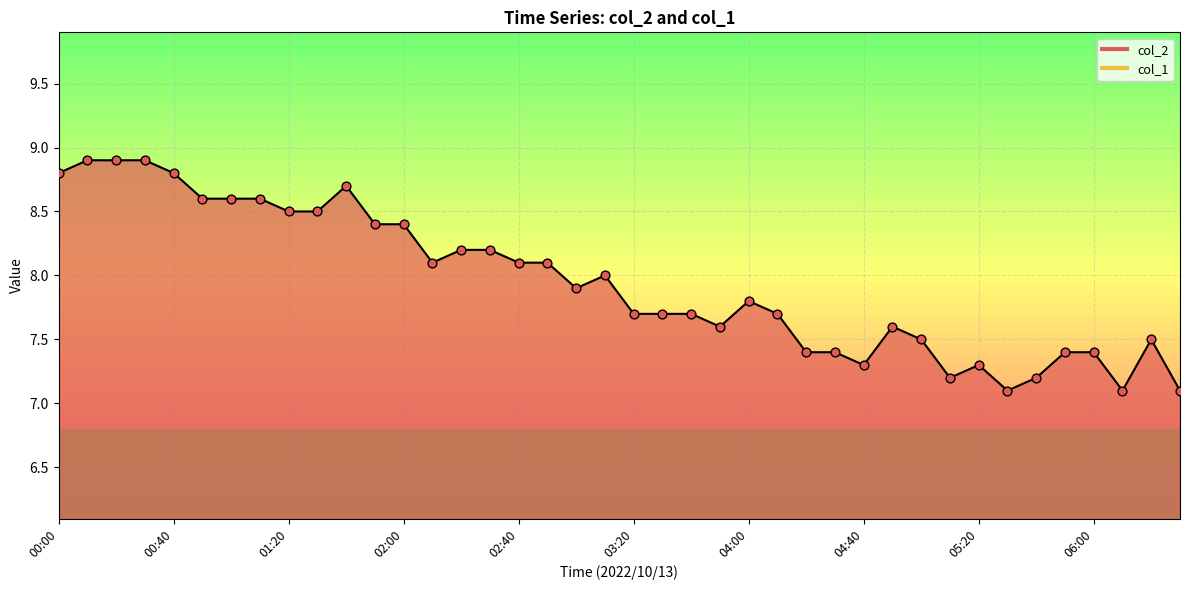

Between 01:40 and 00:50, which is larger?

01:40